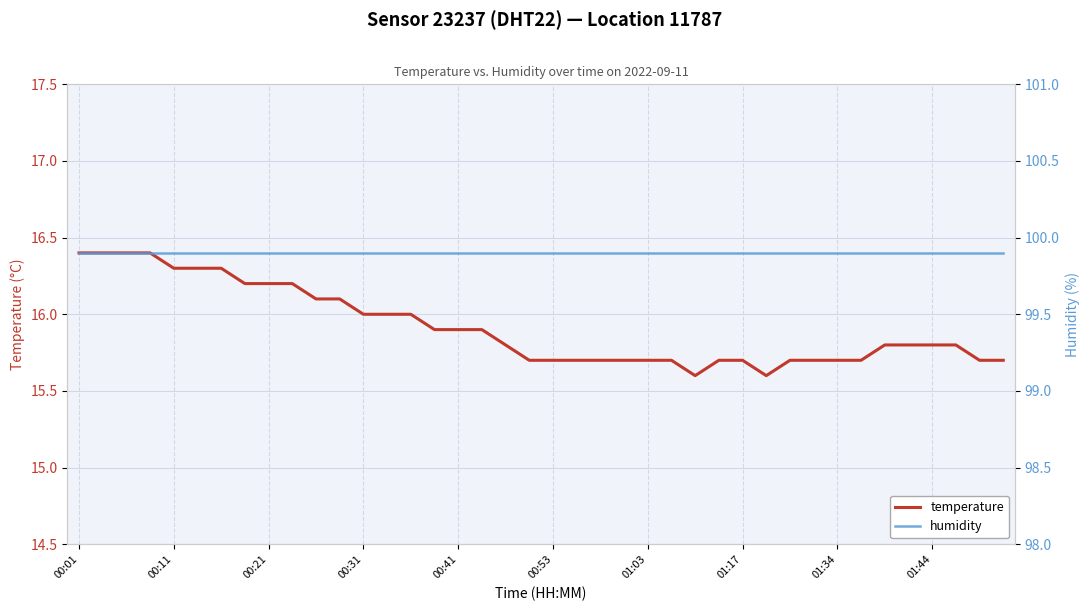

List the series in order of their overall mean, highest first.

humidity, temperature